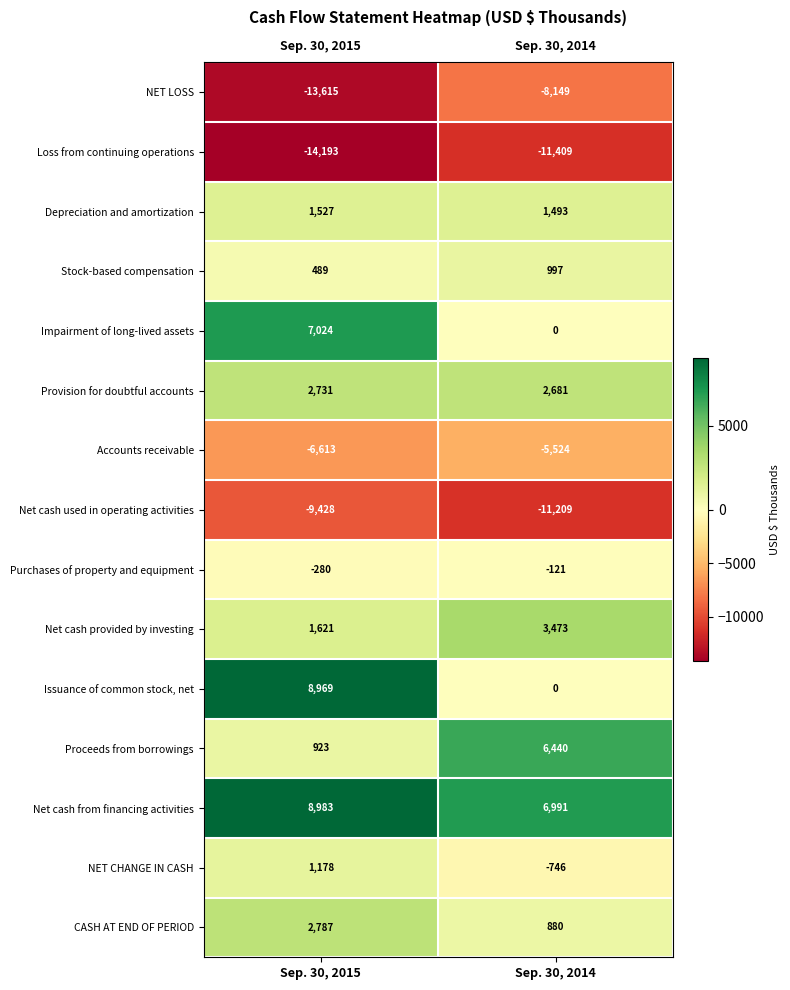

What is the spread (max minus min) of values at Sep. 30, 2014?

18400